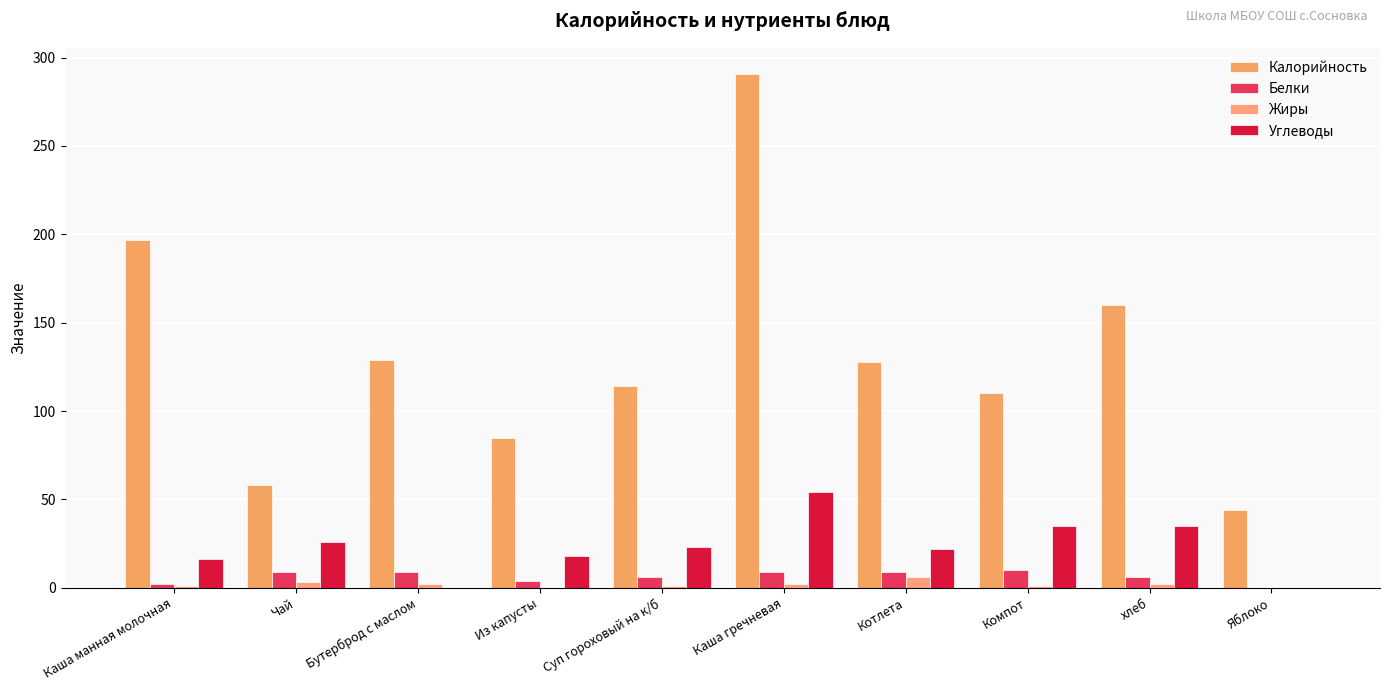

How many Калорийность values are between 85 and 160?

6